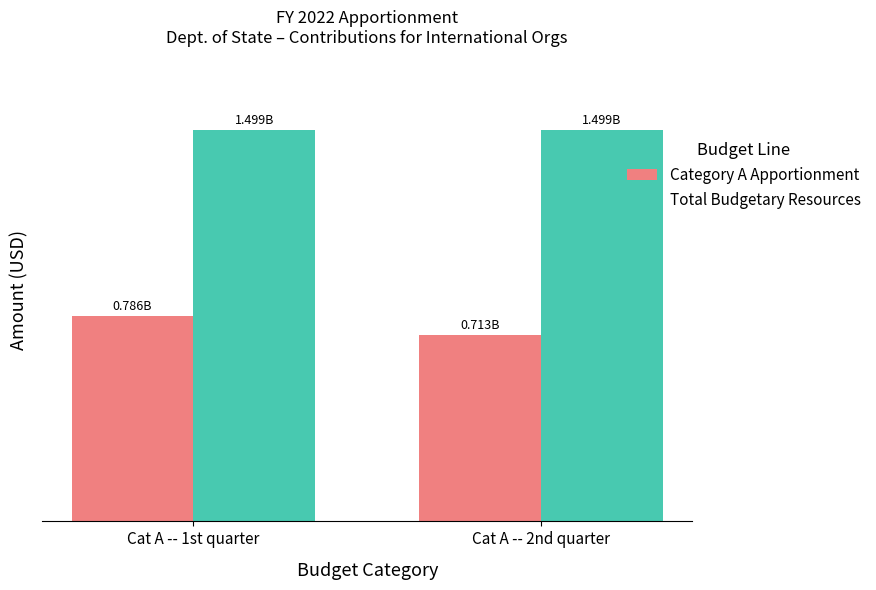

Which category has the lowest value in the Category A Apportionment series?

Cat A -- 2nd quarter